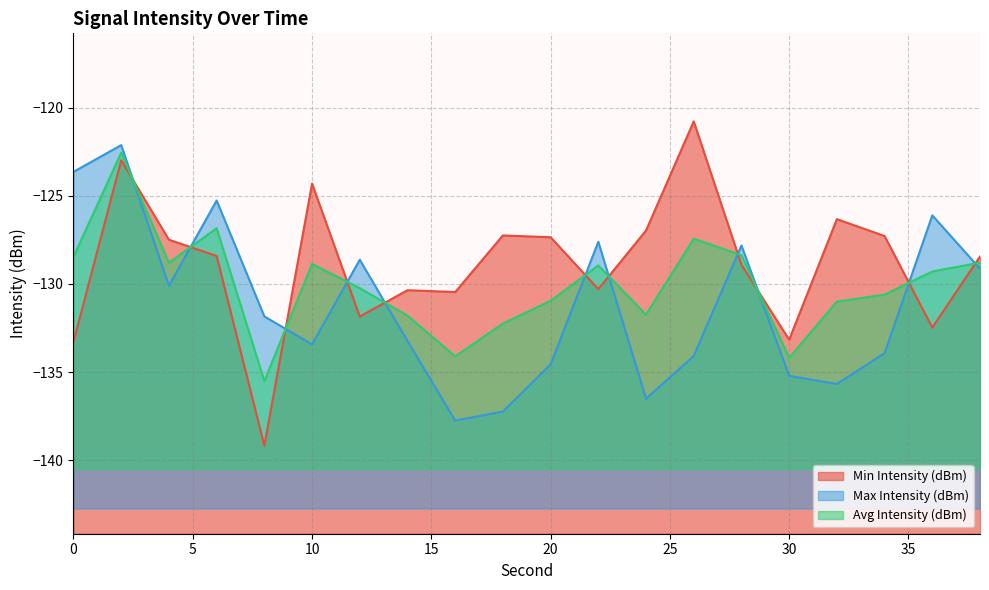

In Min Intensity (dBm), how many points are lower than both neighbors (excluding endpoints)?

6